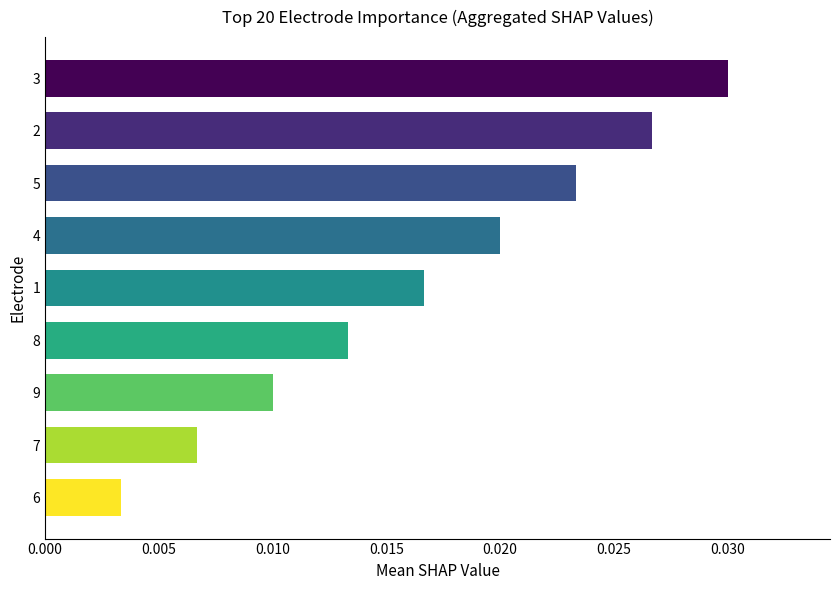

At which category does the chart reach its peak across all series?

3